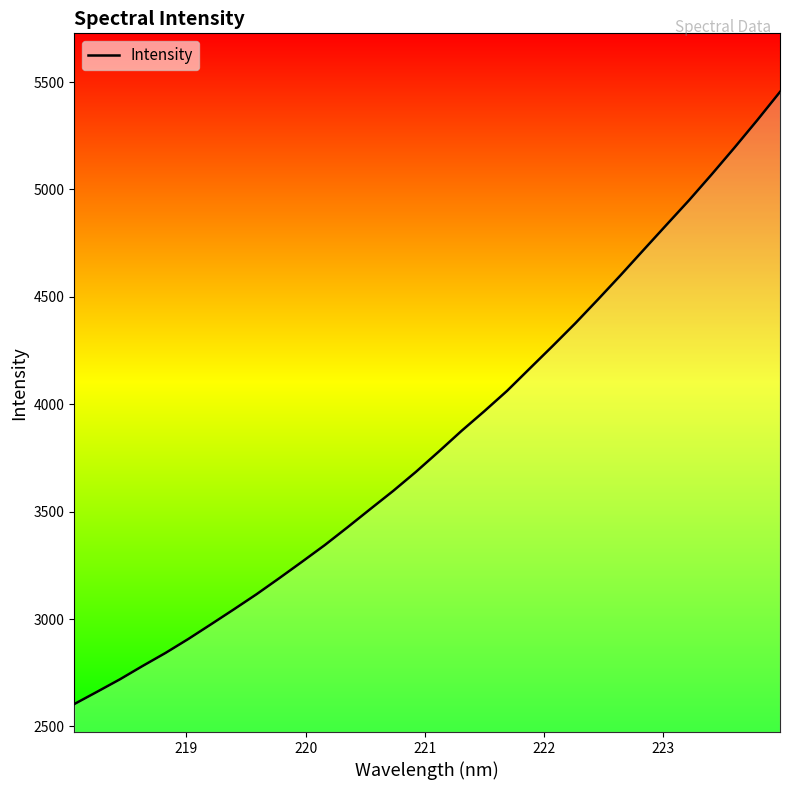

Reading left to right, what are all the values shown in this chart?

2604.0	2661.1	2719.1	2781.4	2841.8	2906.7	2975.3	3044.7	3115.4	3190.3	3266.8	3344.6	3427.6	3512.4	3596.4	3685.3	3779.4	3875.7	3967.2	4062.0	4166.5	4270.5	4376.7	4488.0	4601.6	4718.1	4834.1	4949.4	5070.3	5194.6	5322.3	5453.9